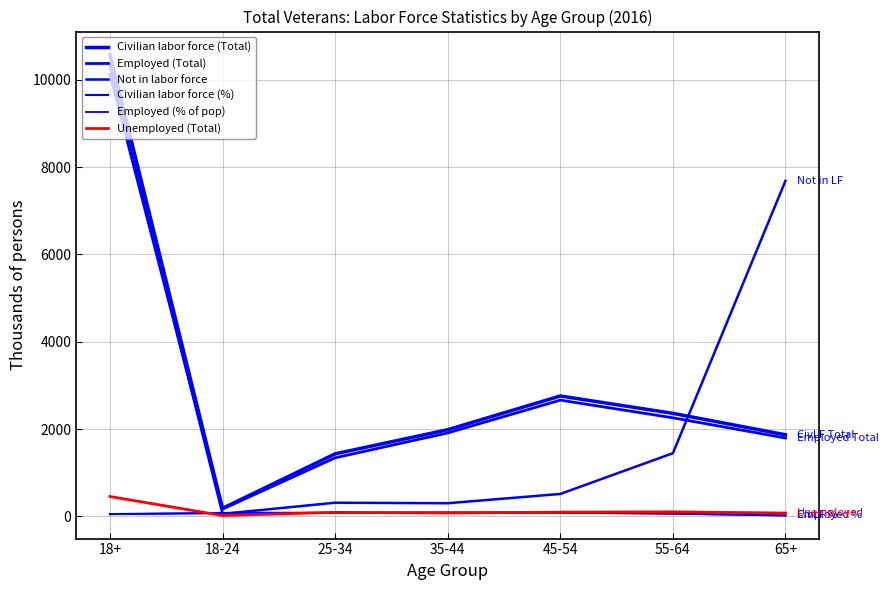

How many data points does each series have?

7